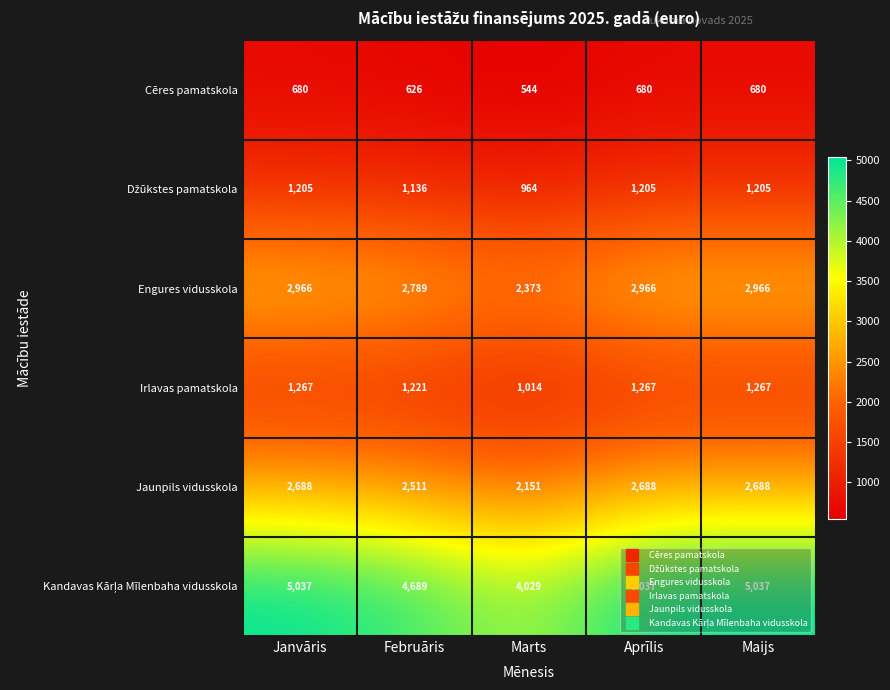

How many categories are shown in the chart?

5